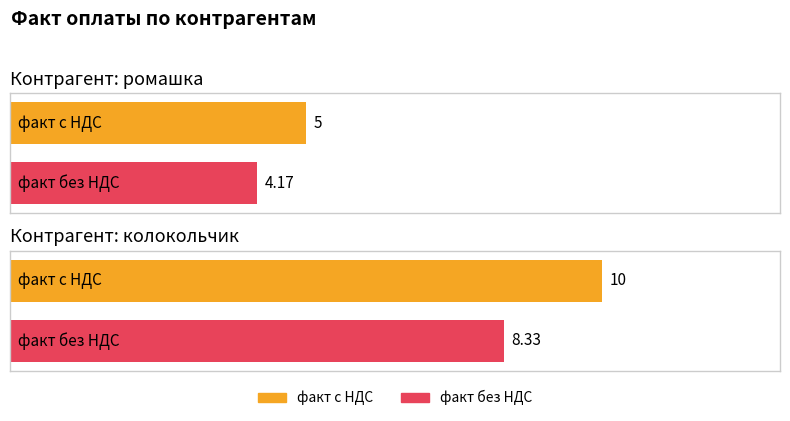

What is the label of the 2nd bar from the left?

колокольчик